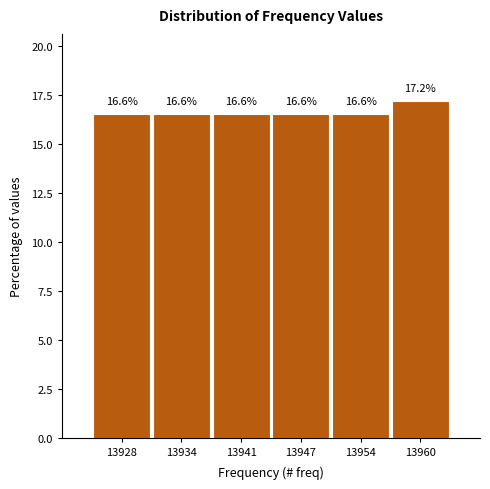

Reading left to right, list all the values displayed in this chart.

16.6	16.6	16.6	16.6	16.6	17.2